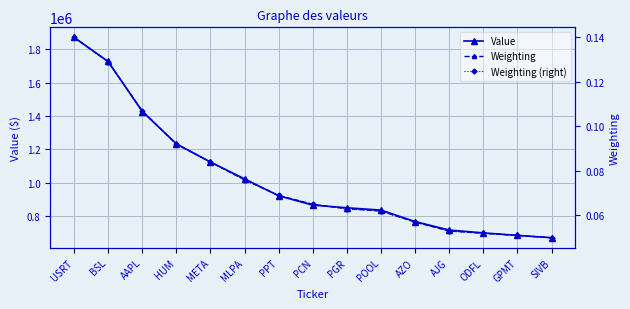

The value of Weighting (right) at HUM is 0.1. True or false?

True